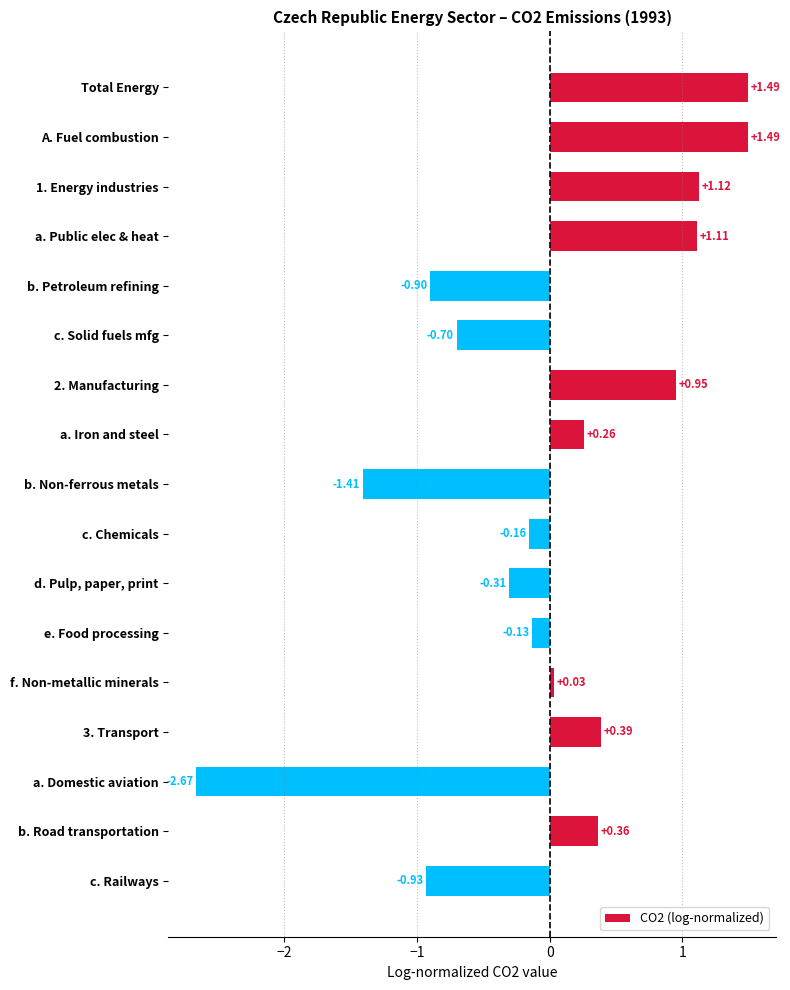

What is the difference between the values at a. Iron and steel and a. Domestic aviation?

2.9